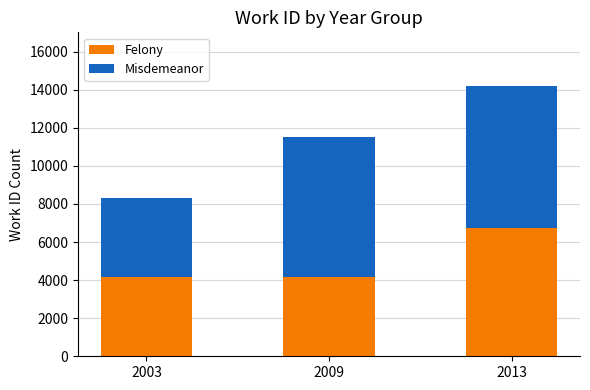

Are the bars grouped side by side (vs. stacked)?

No